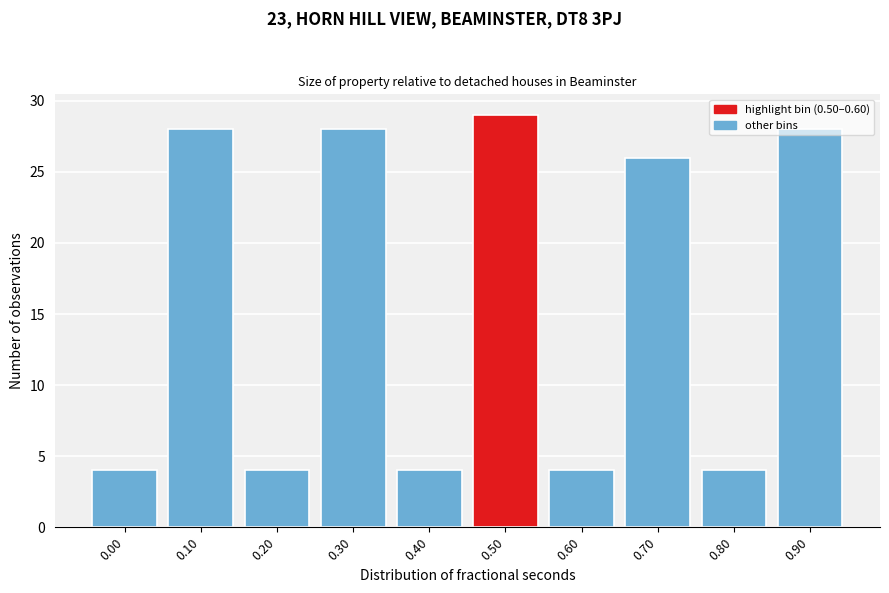

Approximately how many times larger is the value at 0.50 compared to 0.10?

1.0